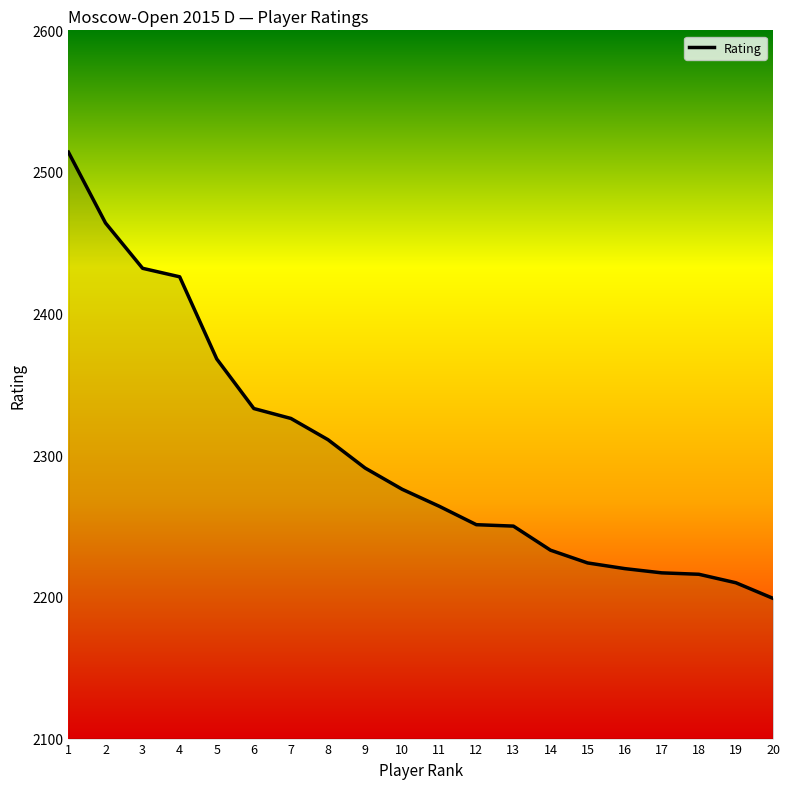

Approximately how many times larger is the value at 8 compared to 19?

1.0